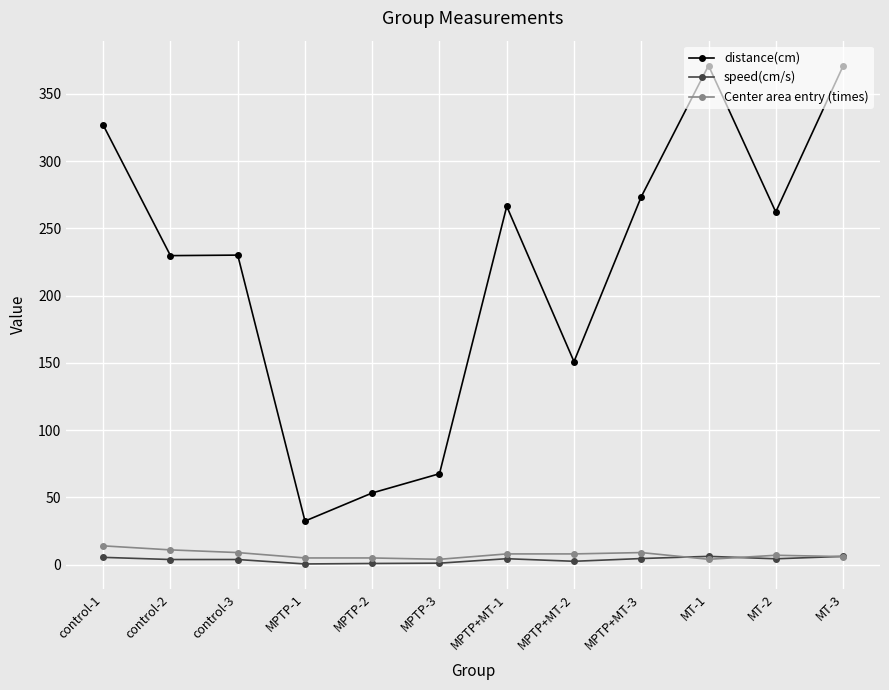

What is the total value across all series at MT-3?

382.8